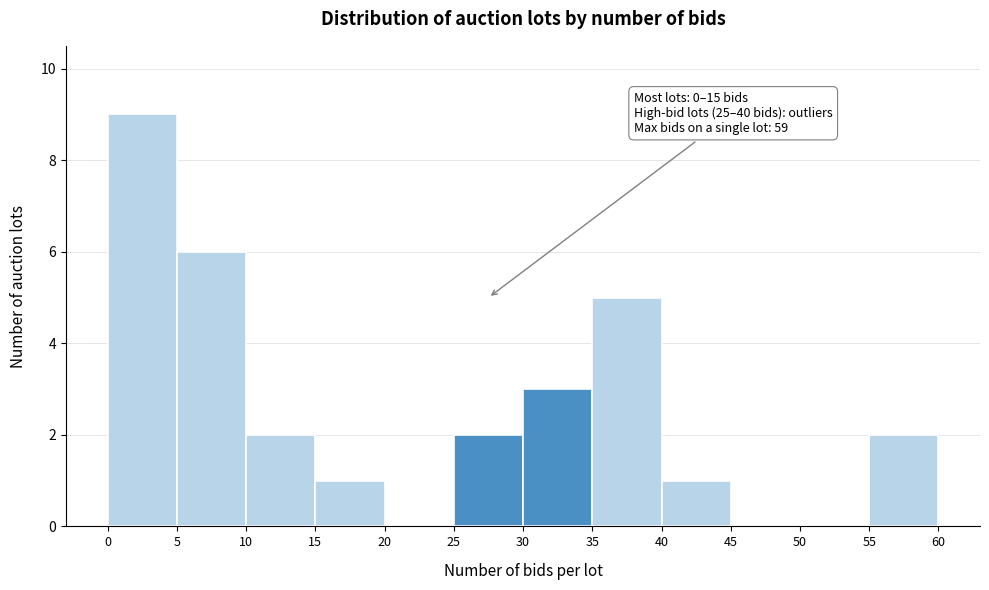

Over which range of the x-axis is the bar tallest?

0 to 5